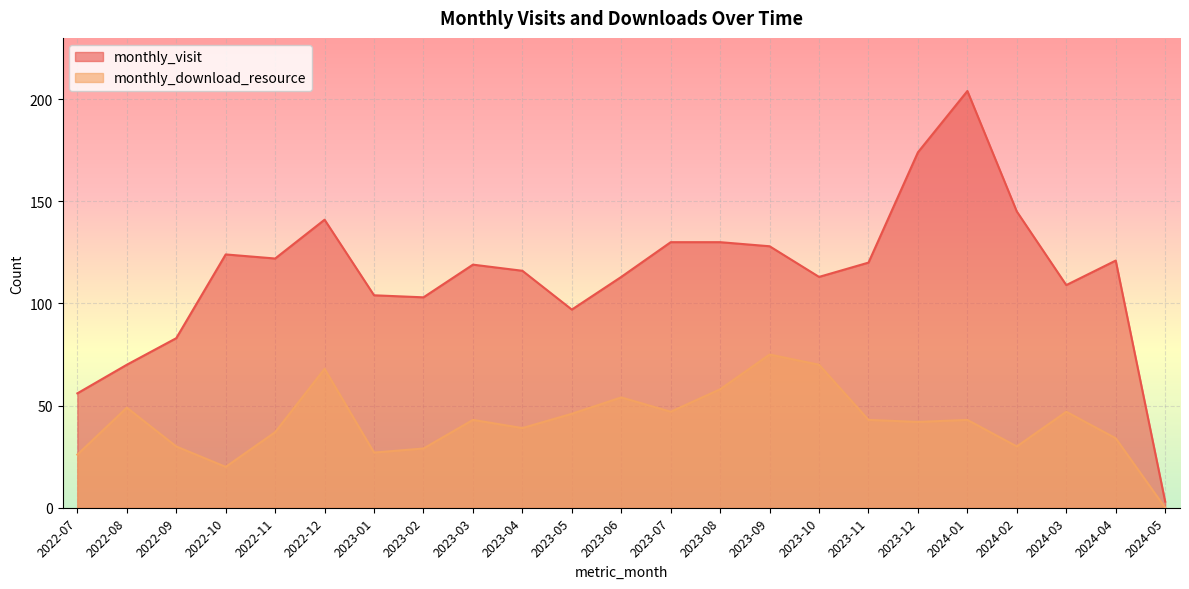

At which category does the chart reach its peak across all series?

2024-01